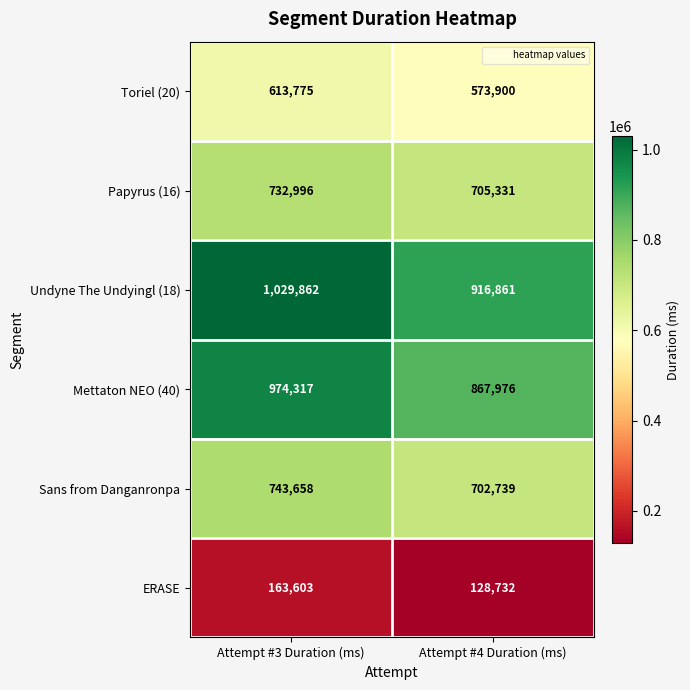

What is the difference between the Mettaton NEO (40) values at Attempt #4 Duration (ms) and Attempt #3 Duration (ms)?

106341